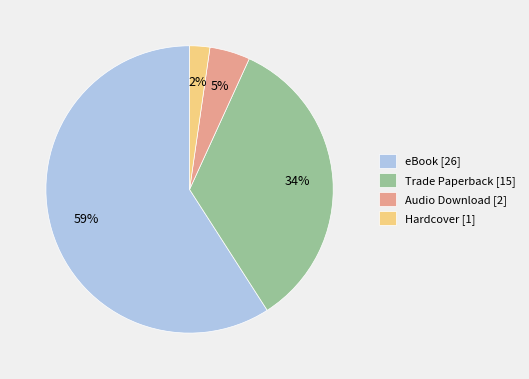

Is the sum of Hardcover [1] and eBook [26] greater than half?

Yes